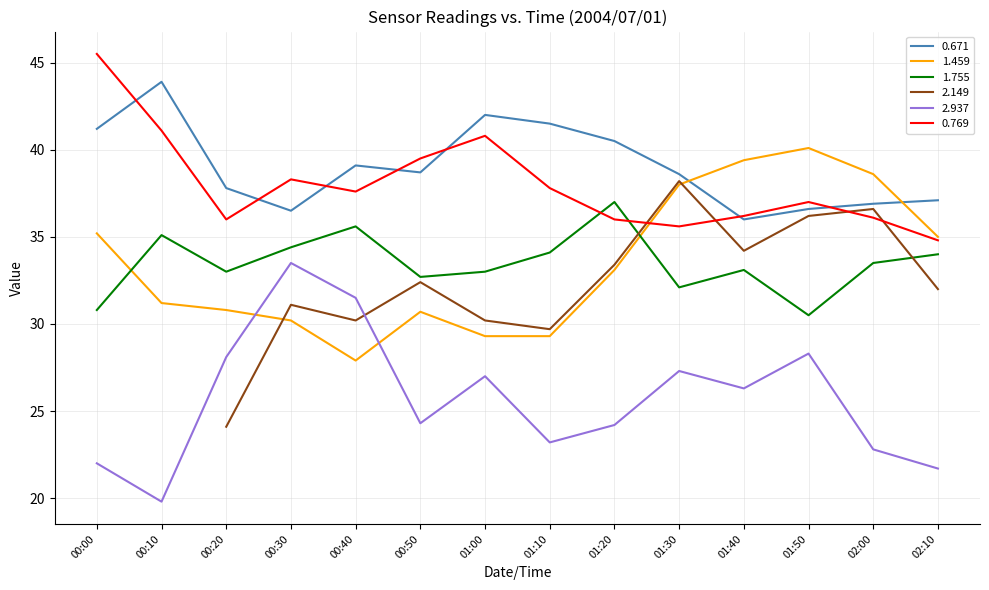

What is the difference between the 1.459 values at 01:30 and 00:50?

7.3